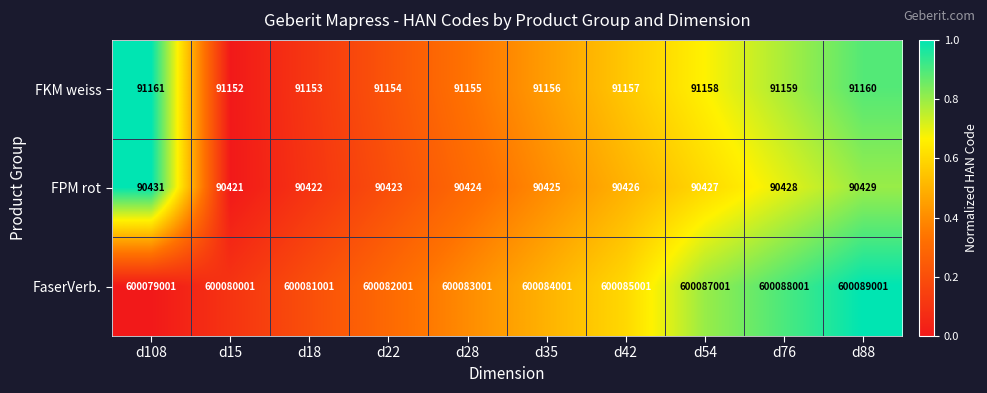

Read the FaserVerb. value at d42, to the nearest 100.

600085000